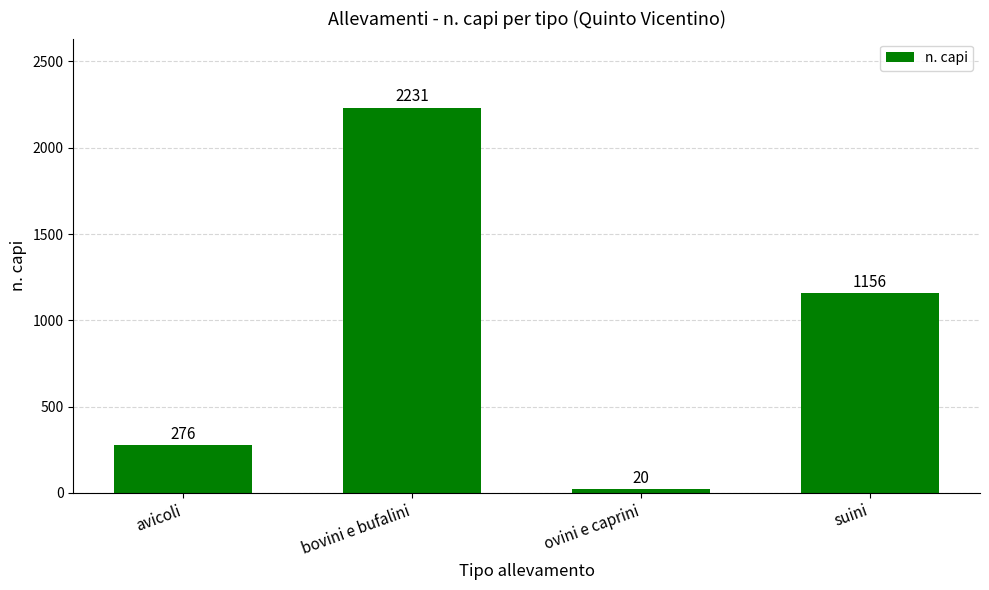

Reading left to right, transcribe all the data shown in this chart.

276	2231	20	1156